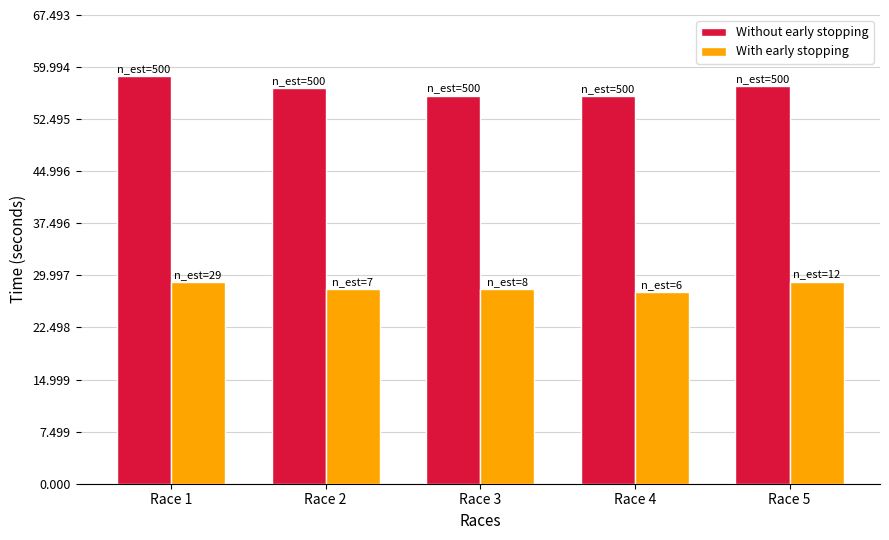

Is the value of Without early stopping at Race 5 greater than the value of With early stopping at Race 1?

Yes